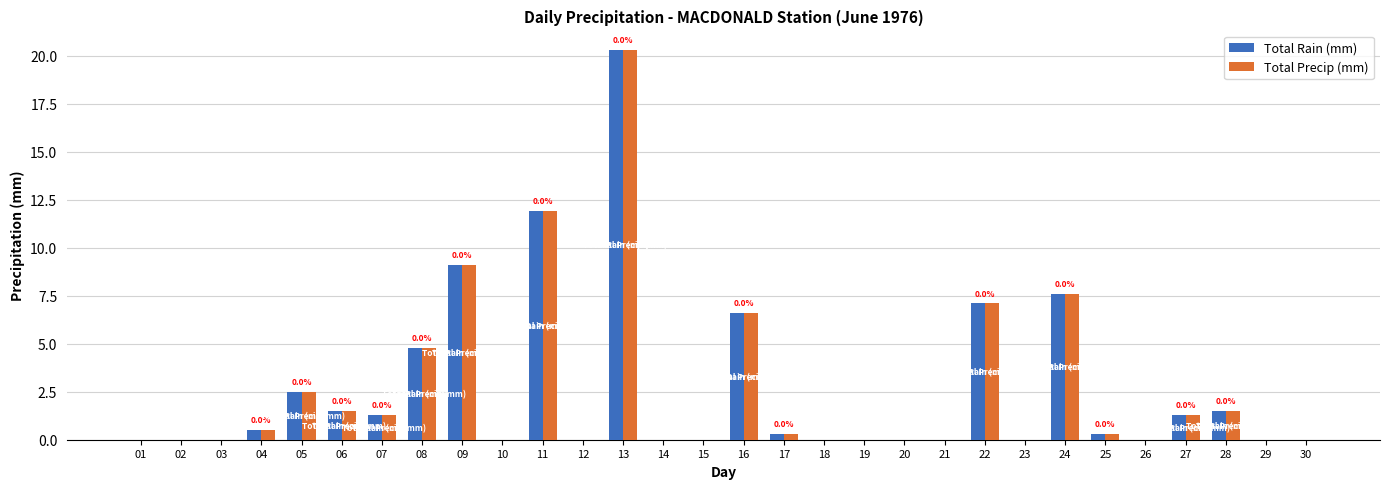

True or false: Total Precip (mm) has a value of 1.5 at 06.

True